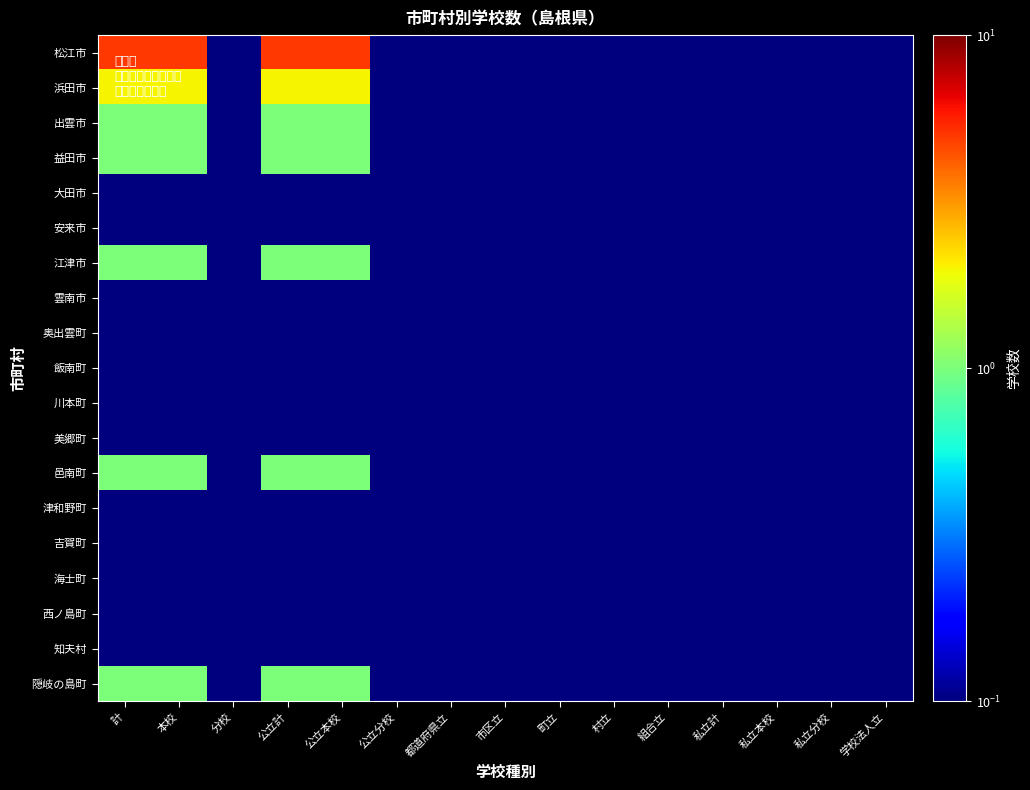

List the series in order of their peak value, lowest first.

大田市, 安来市, 雲南市, 奥出雲町, 飯南町, 川本町, 美郷町, 津和野町, 吉賀町, 海士町, 西ノ島町, 知夫村, 出雲市, 益田市, 江津市, 邑南町, 隠岐の島町, 浜田市, 松江市